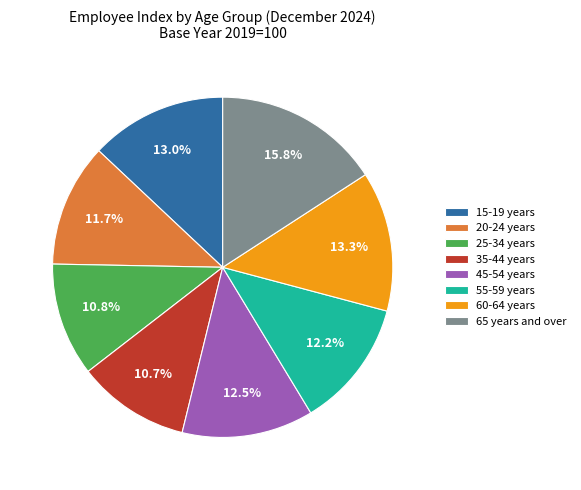

Is there any slice that represents more than half of the pie?

No